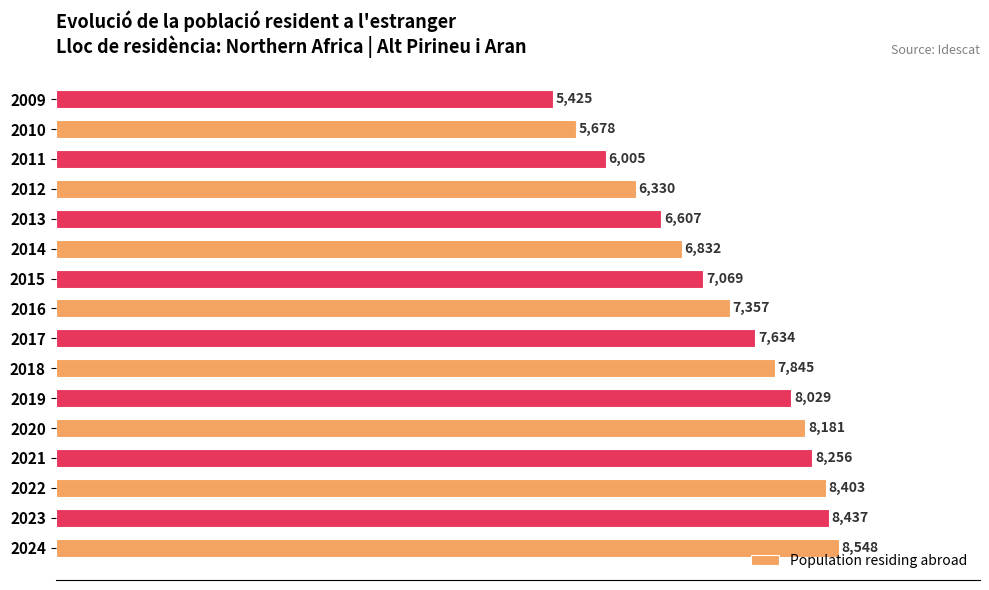

The value at 2016 is 7357. True or false?

True